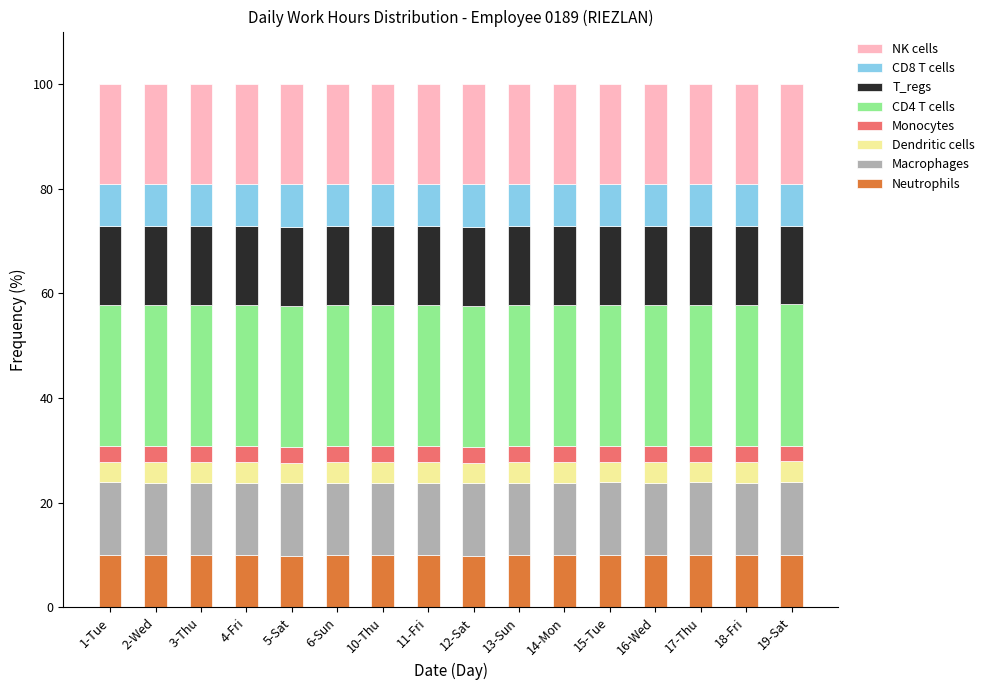

What is the highest value of the Neutrophils series?

9.9